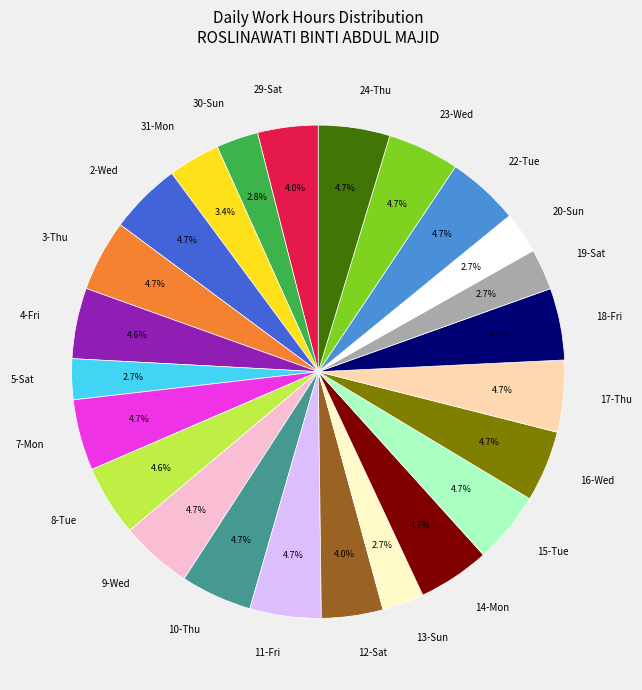

True or false: 22-Tue accounts for 5% of the total.

True